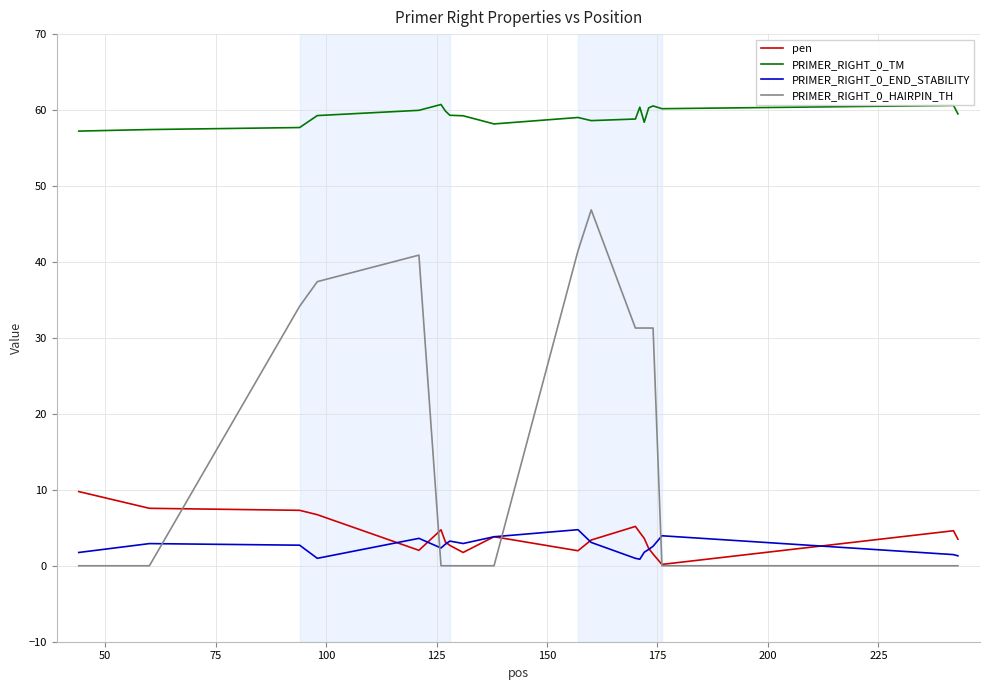

Which series has the largest range (max minus min)?

PRIMER_RIGHT_0_HAIRPIN_TH